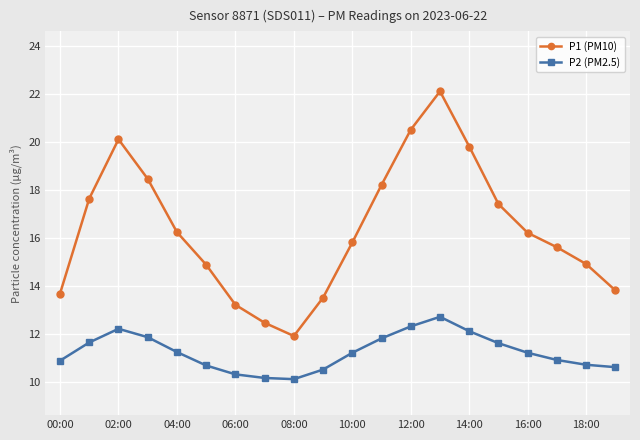

What is the sum of all P1 (PM10) values?

326.3